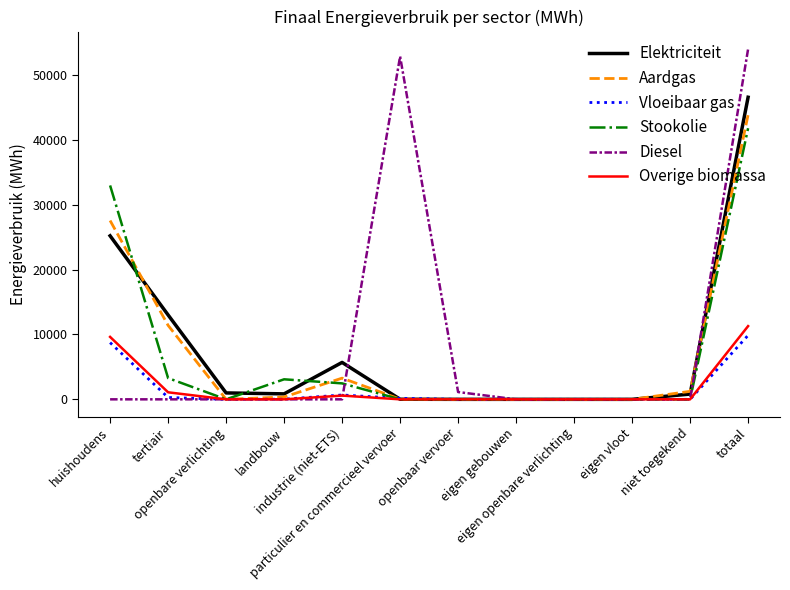

What is the maximum value shown in the chart?

53968.0